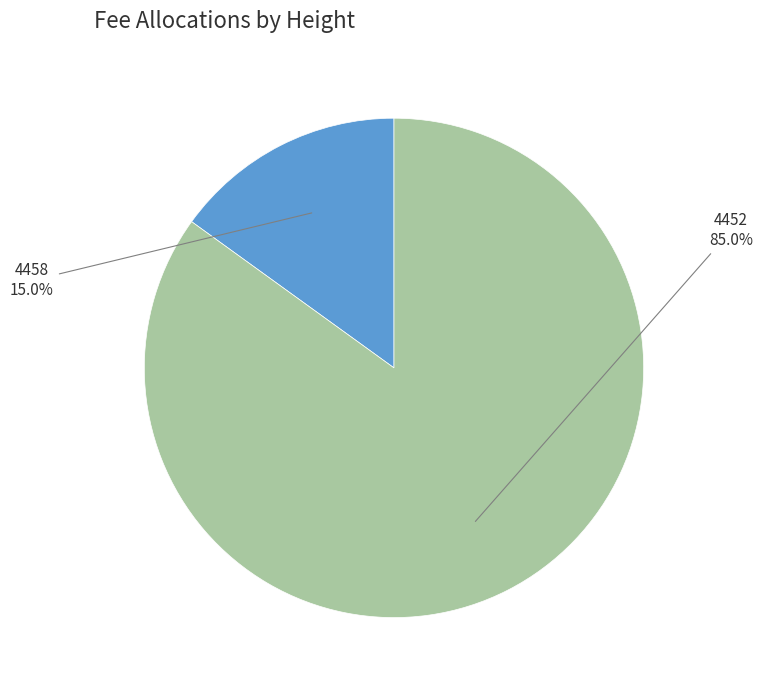

Which category has the smallest portion of the pie?

4458